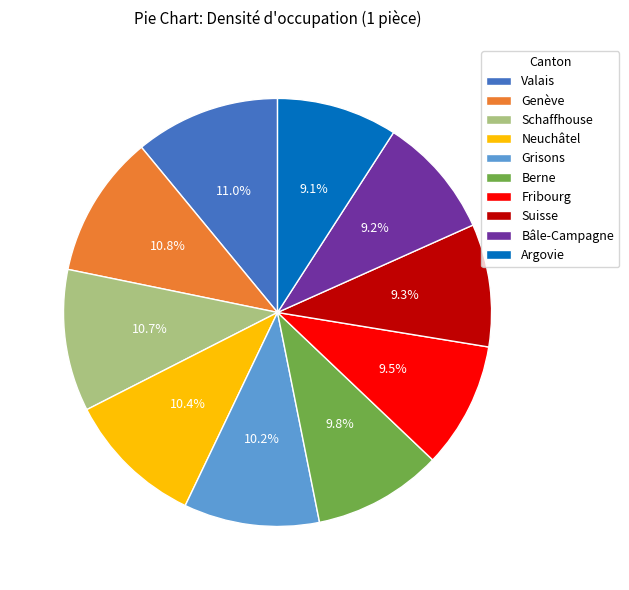

What is the ratio of the value at Bâle-Campagne to the value at Genève?

0.9